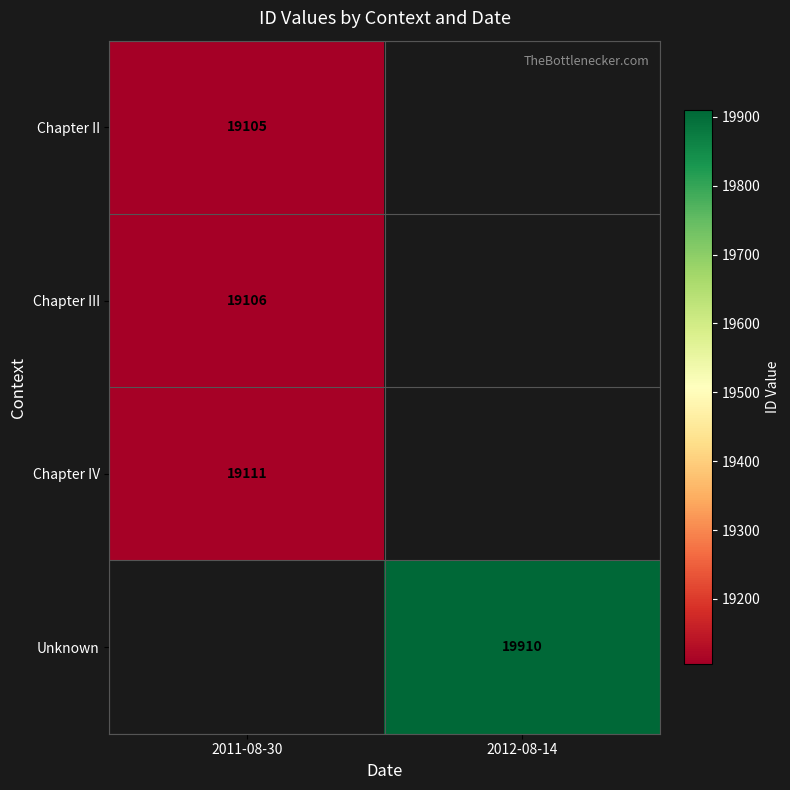

Is it true that Chapter III equals 27685.3 at 2011-08-30?

False